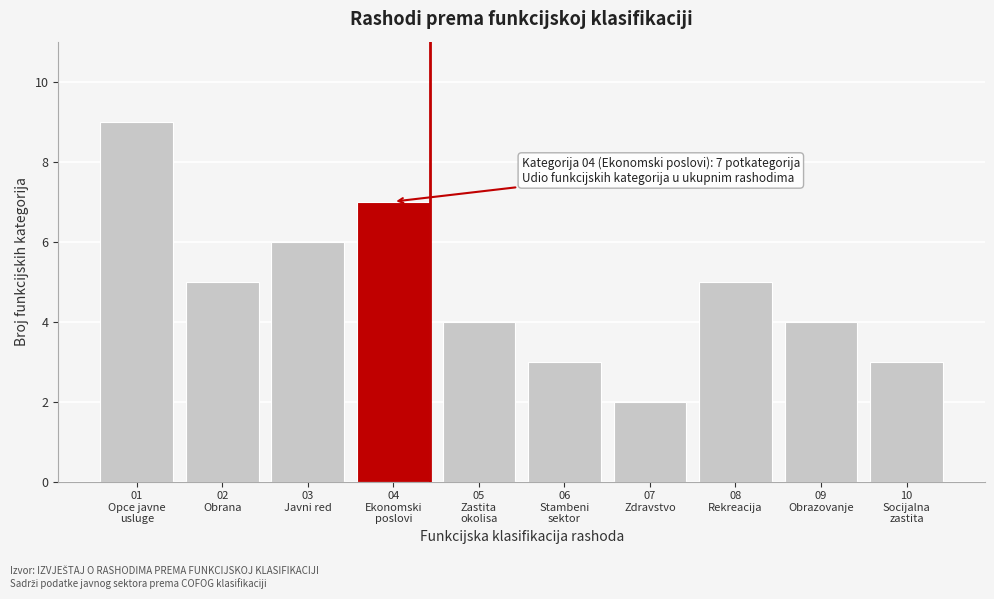

Reading left to right, transcribe all the data shown in this chart.

9	5	6	7	4	3	2	5	4	3